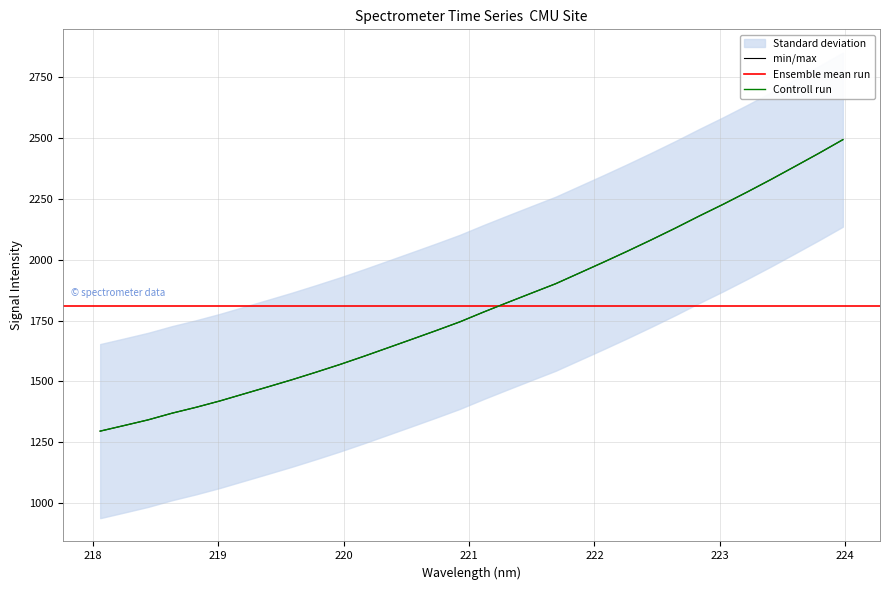

Reading left to right, extract all data points from this chart.

218.0596=1295.9	218.2508=1318.8	218.442=1342.1	218.6332=1369.6	218.8244=1393.7	219.0156=1420.0	219.2067=1448.9	219.3979=1477.7	219.589=1506.9	219.7801=1537.7	219.9712=1569.5	220.1623=1603.1	220.3533=1637.9	220.5444=1672.9	220.7354=1708.1	220.9264=1744.3	221.1174=1785.0	221.3083=1824.0	221.4993=1862.6	221.6902=1900.8	221.8812=1945.1	222.0721=1989.4	222.263=2034.6	222.4538=2081.3	222.6447=2129.2	222.8355=2178.9	223.0264=2227.1	223.2172=2277.4	223.408=2329.1	223.5987=2382.6	223.7895=2436.6	223.9802=2492.4